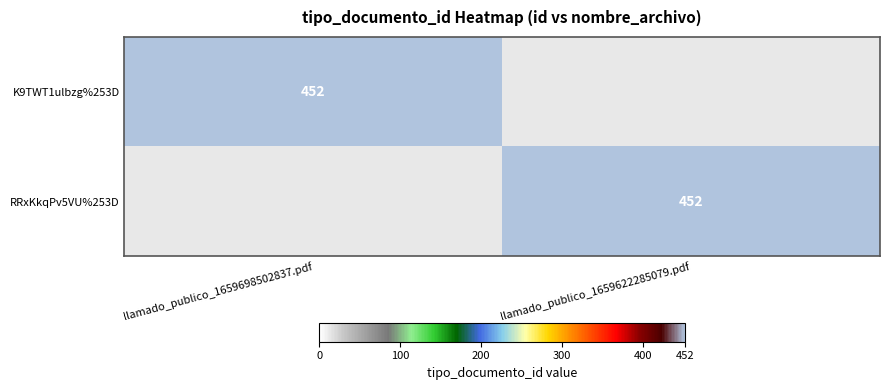

Is it true that RRxKkqPv5VU%253D equals 177 at llamado_publico_1659622285079.pdf?

False